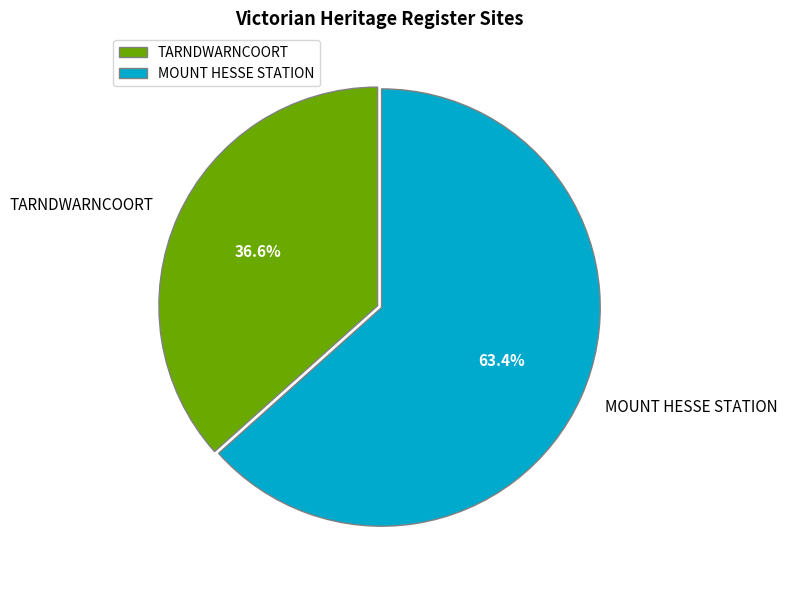

What is the largest slice in the pie chart?

MOUNT HESSE STATION